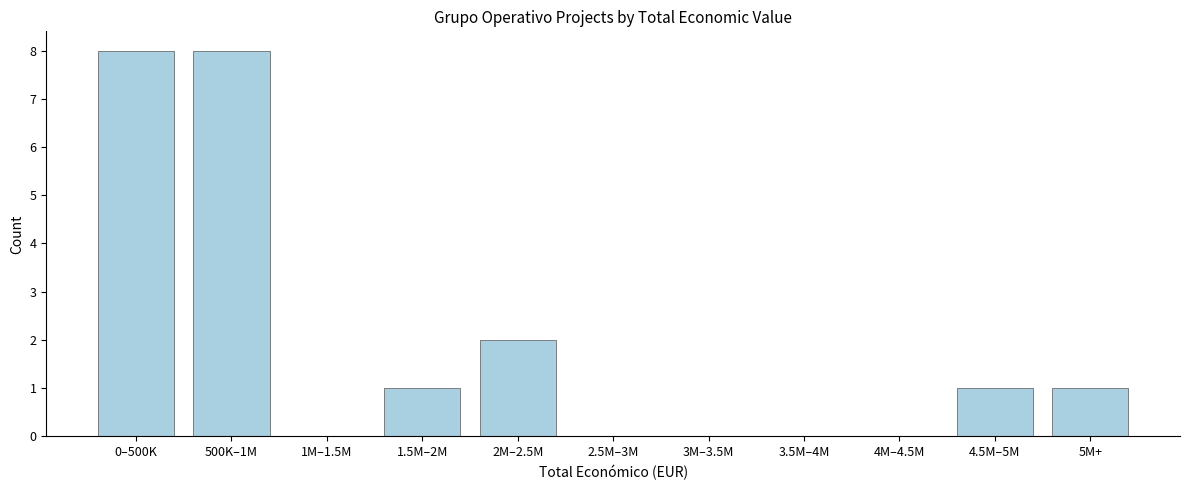

Reading left to right, transcribe all the data shown in this chart.

0–500K=8	500K–1M=8	1M–1.5M=0	1.5M–2M=1	2M–2.5M=2	2.5M–3M=0	3M–3.5M=0	3.5M–4M=0	4M–4.5M=0	4.5M–5M=1	5M+=1